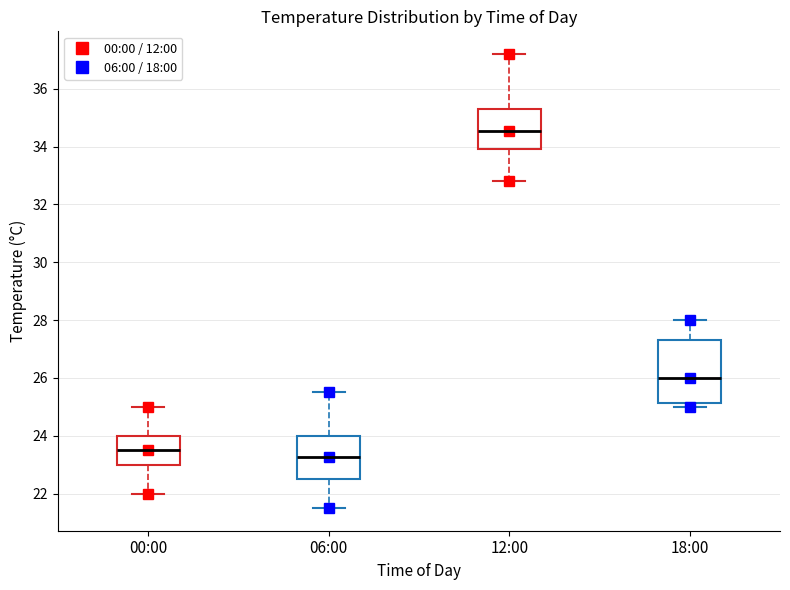

Where does the median line of the box for 06:00 sit on the y-axis? The values are not printed on the chart, so give them approximately, as read against the axis.

23.2